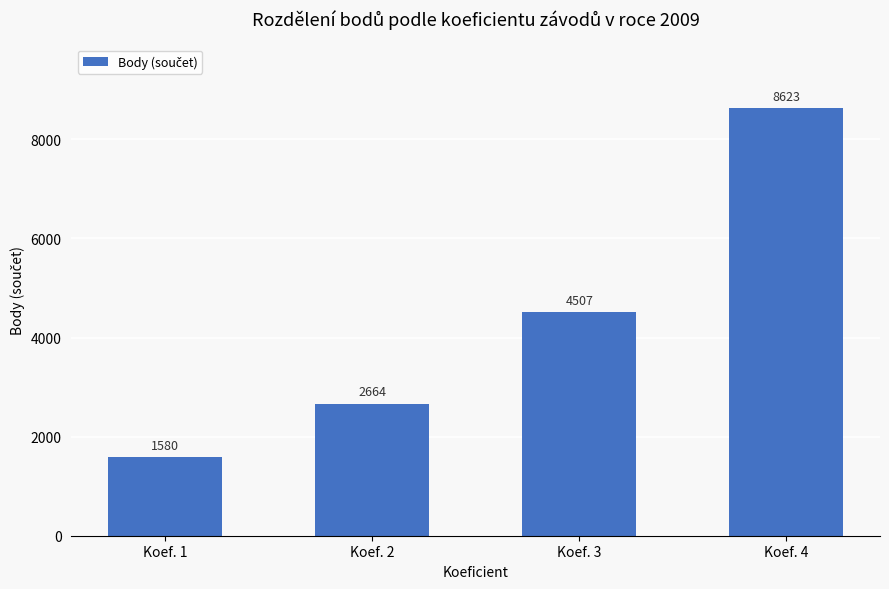

At which label is the value closest to 5101?

Koef. 3